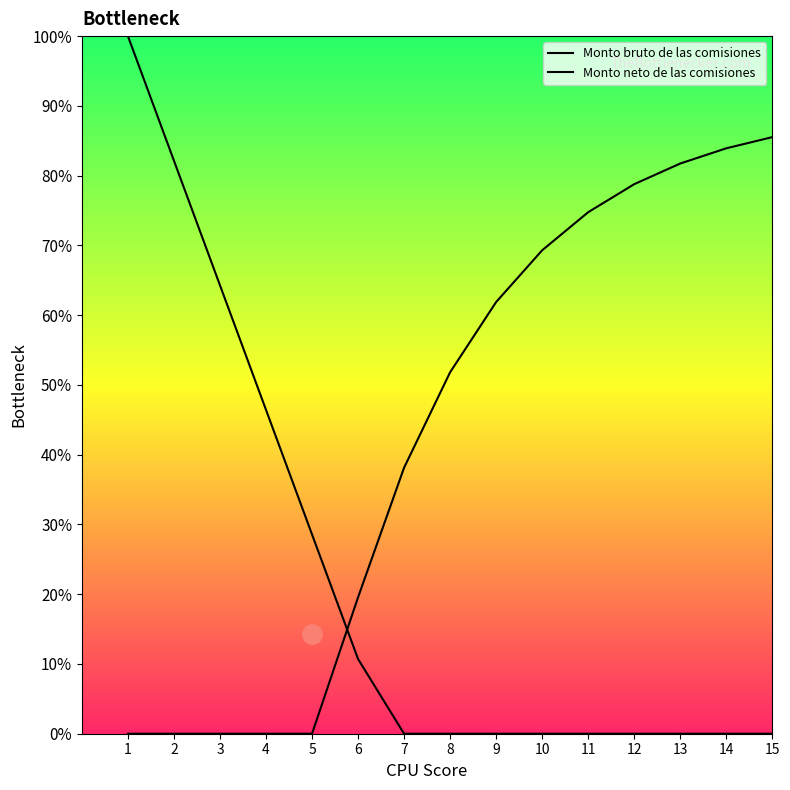

True or false: Monto neto de las comisiones has more than 2 points higher than both neighbors.

False